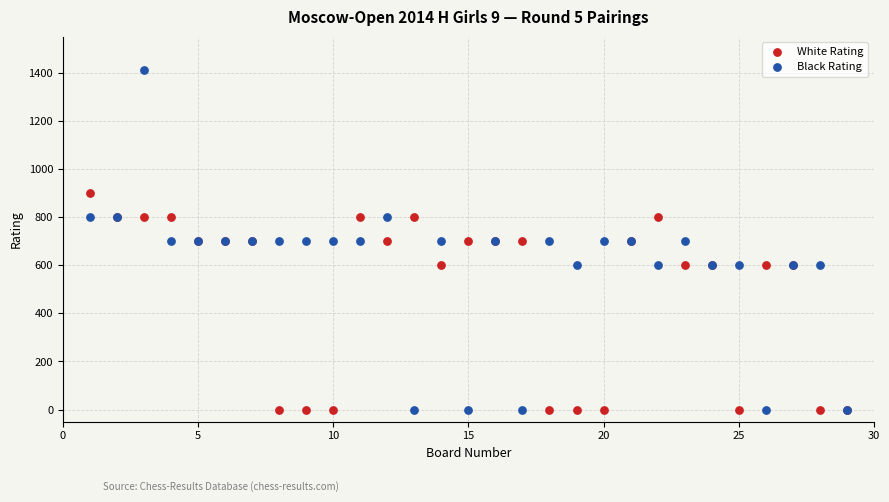

What are all the series names shown in the legend?

White Rating, Black Rating